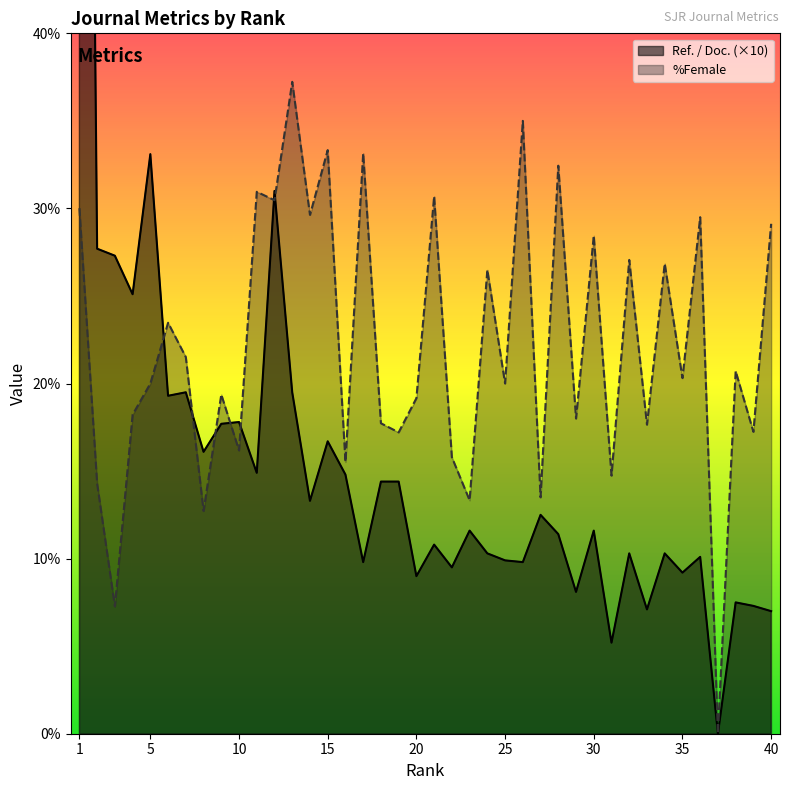

What is the value of the %Female point at the 3rd from the left?

7.3